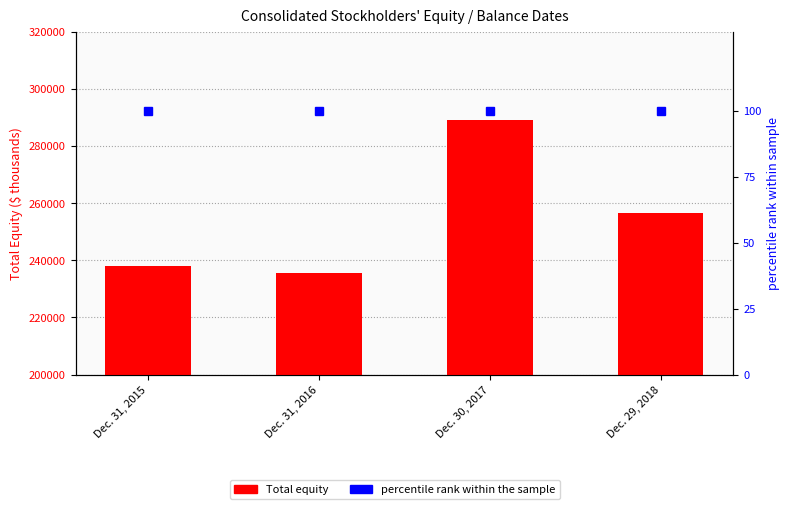

What is the minimum value shown in the chart?

100